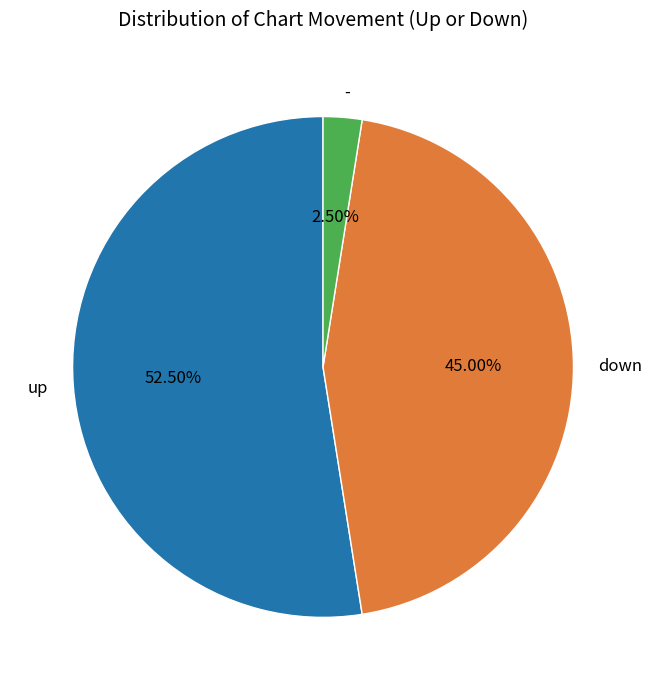

Does - represent more than half of the total?

No